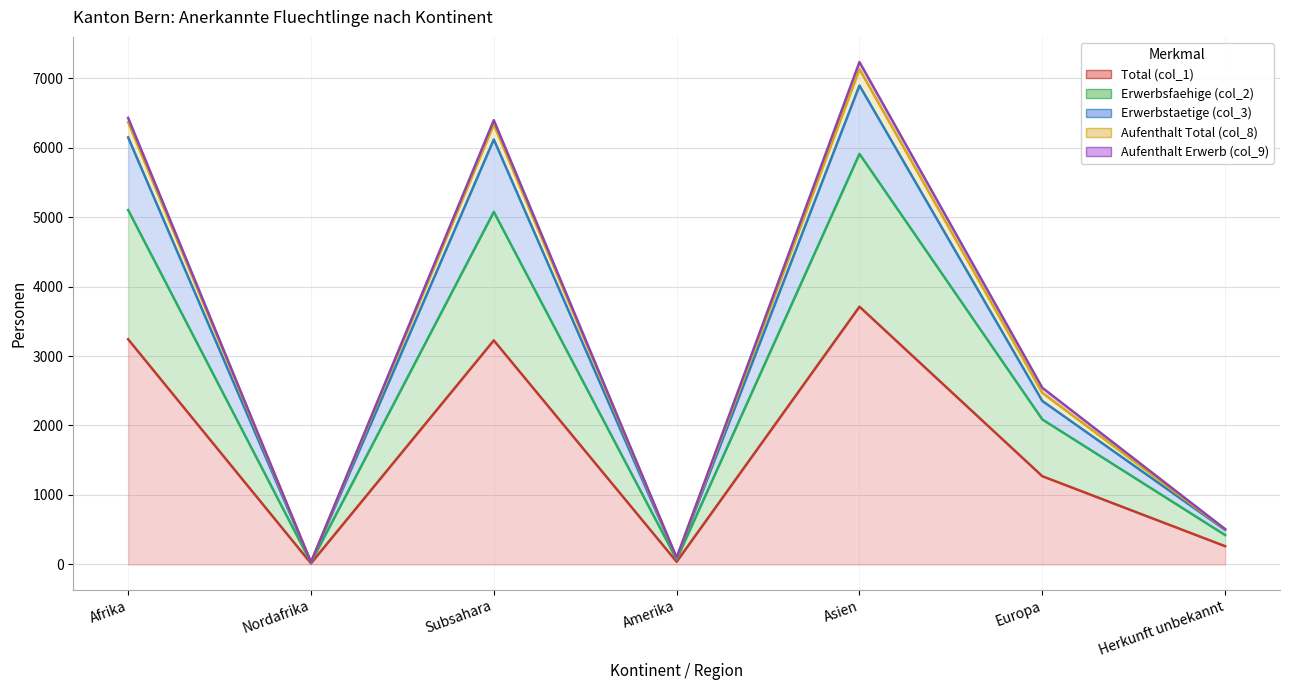

What is the value of the Erwerbsfaehige (col_2) point at the 6th from the left?

2087